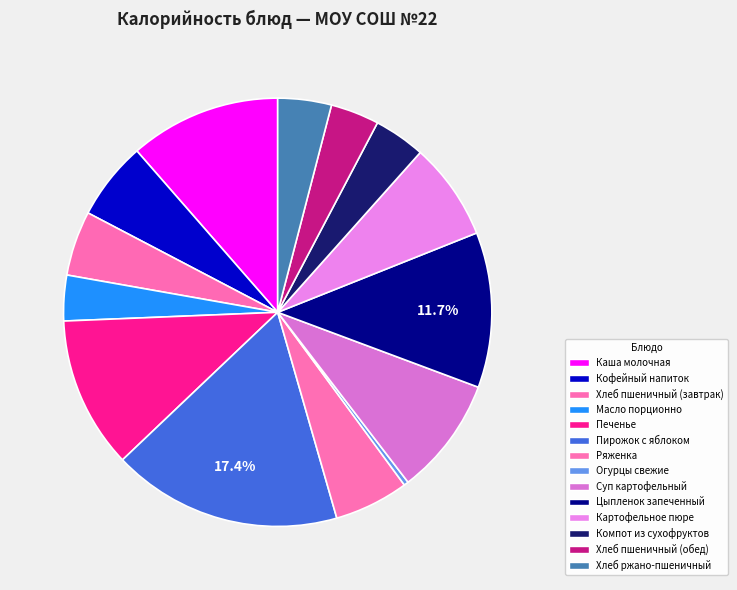

To the nearest percent, what percentage of the pie is Ряженка?

6%